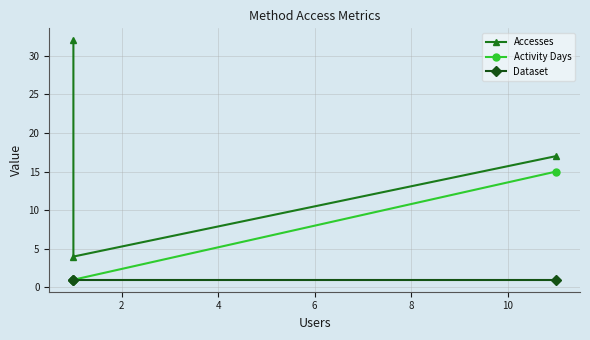

Rank the series by their average value, from lowest to highest.

Dataset, Activity Days, Accesses